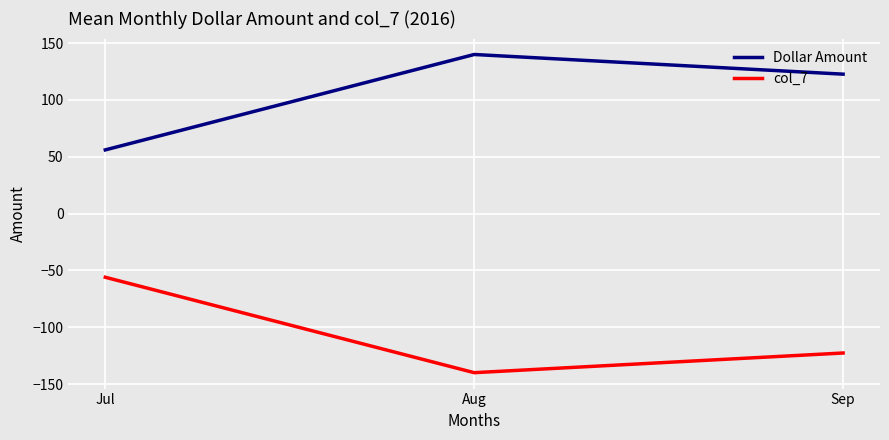

What is the difference between the highest and lowest values at Sep?

245.3